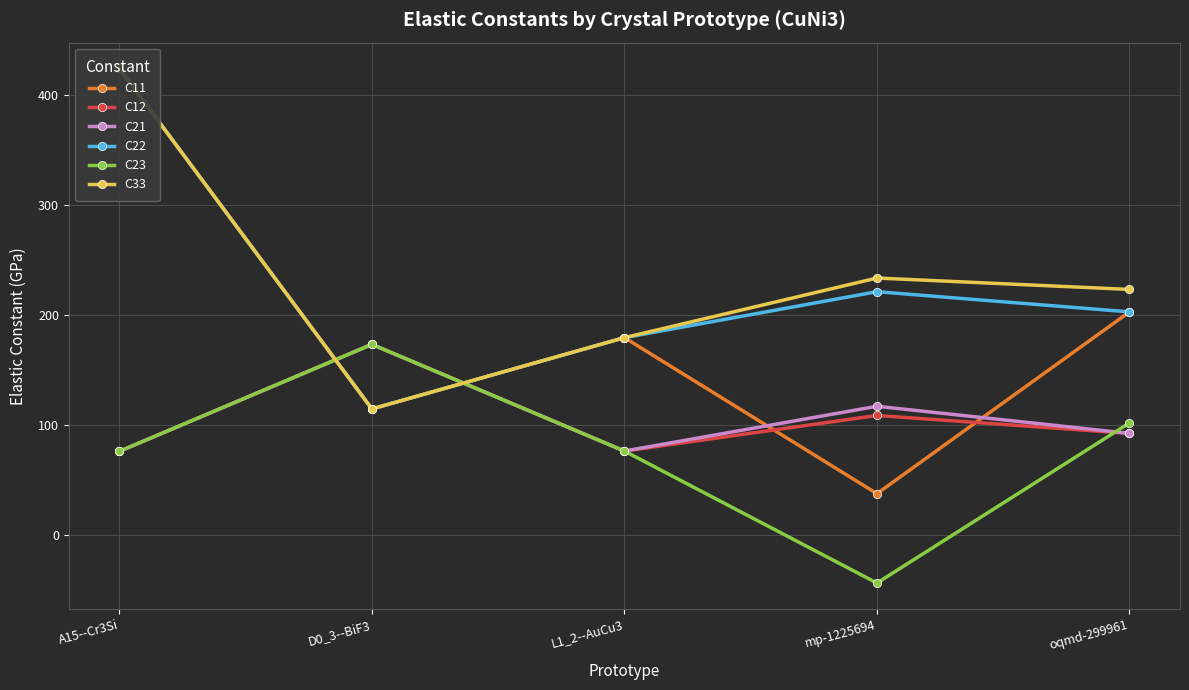

The value of C23 at D0_3--BiF3 is 173.6. True or false?

True